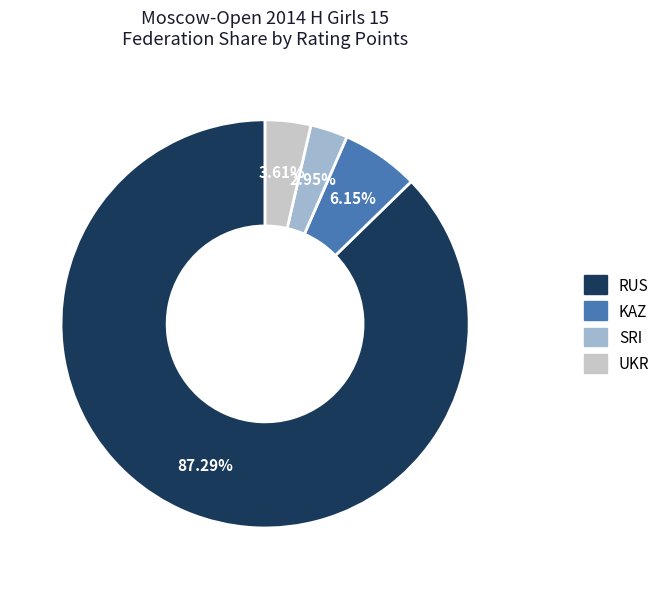

Is the sum of UKR and RUS greater than half?

Yes